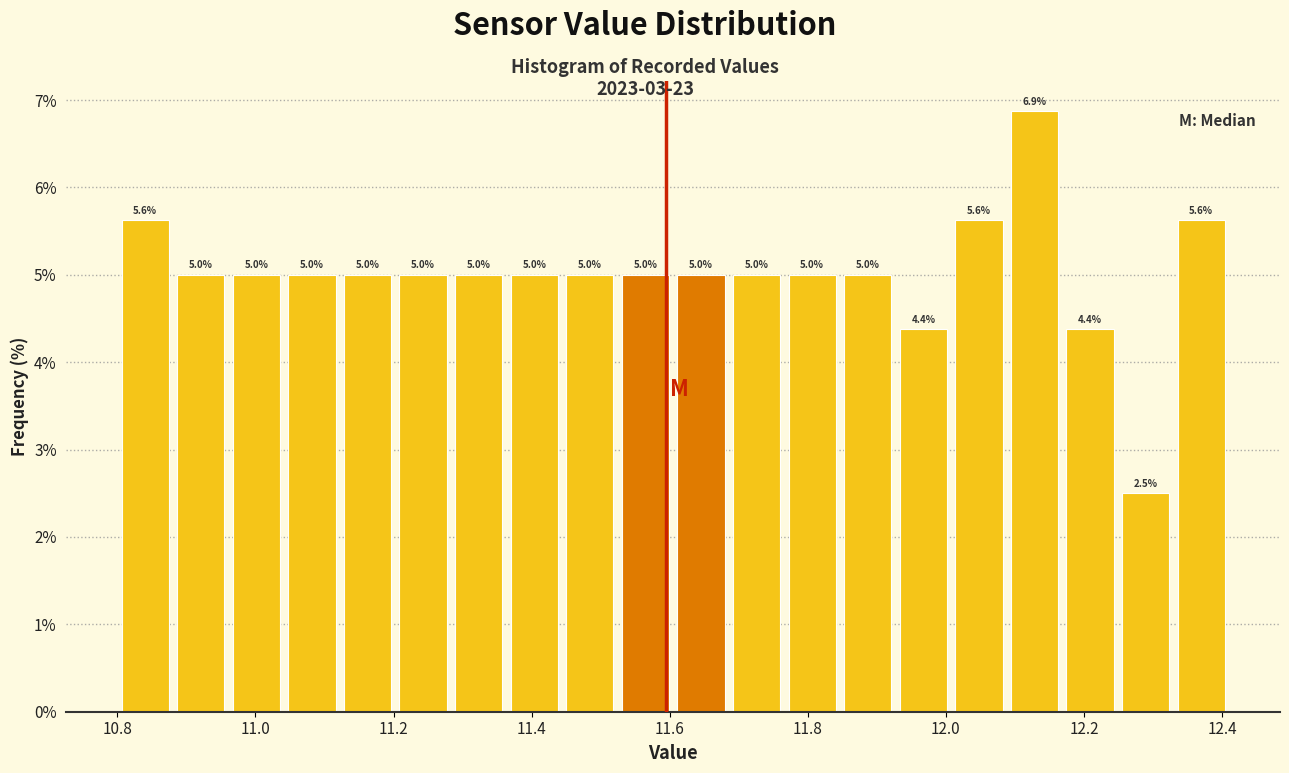

How tall is the bar that spans 11.60 to 11.68 on the x-axis? The bar edges are not printed on the chart, so give them approximately, as read against the axis.

5.0